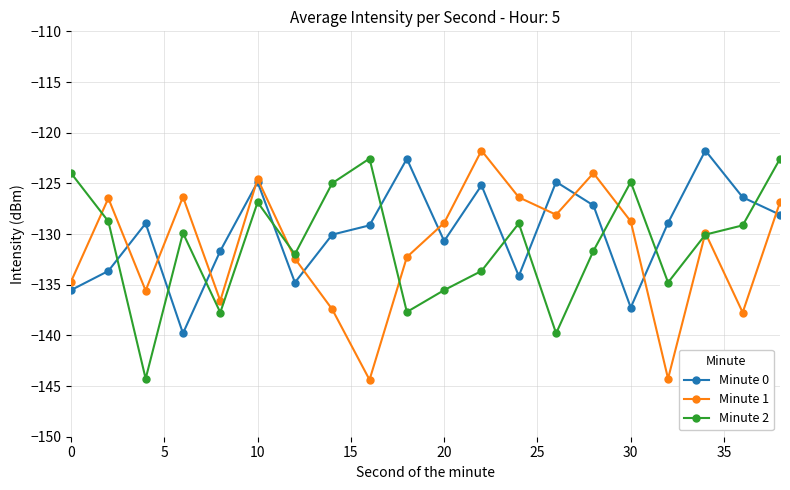

At how many categories does at least one series exceed -142?

20